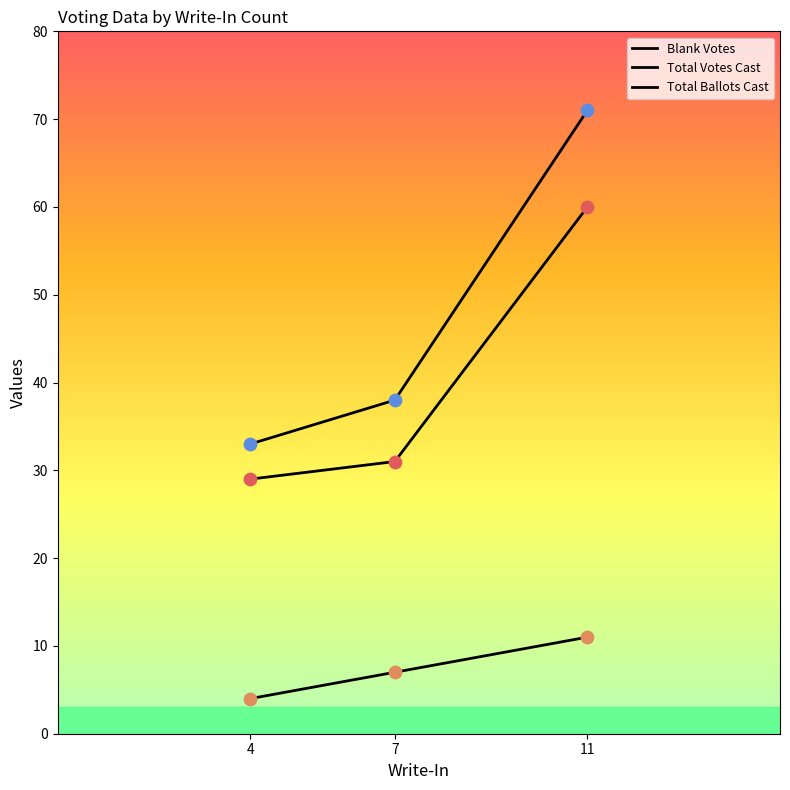

At how many categories does at least one series exceed 33?

2